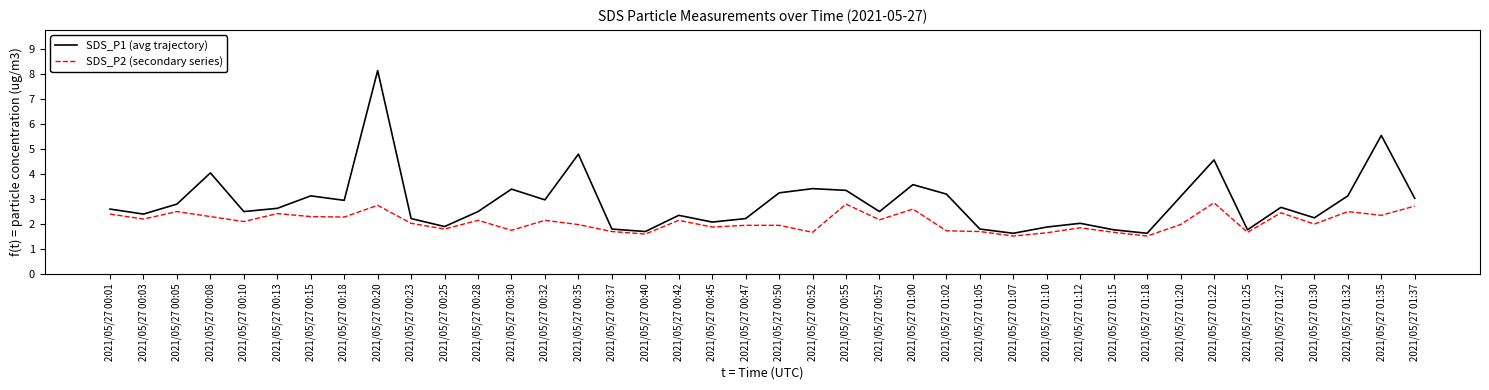

What is the difference between the highest and lowest values at 2021/05/27 01:02?

1.5